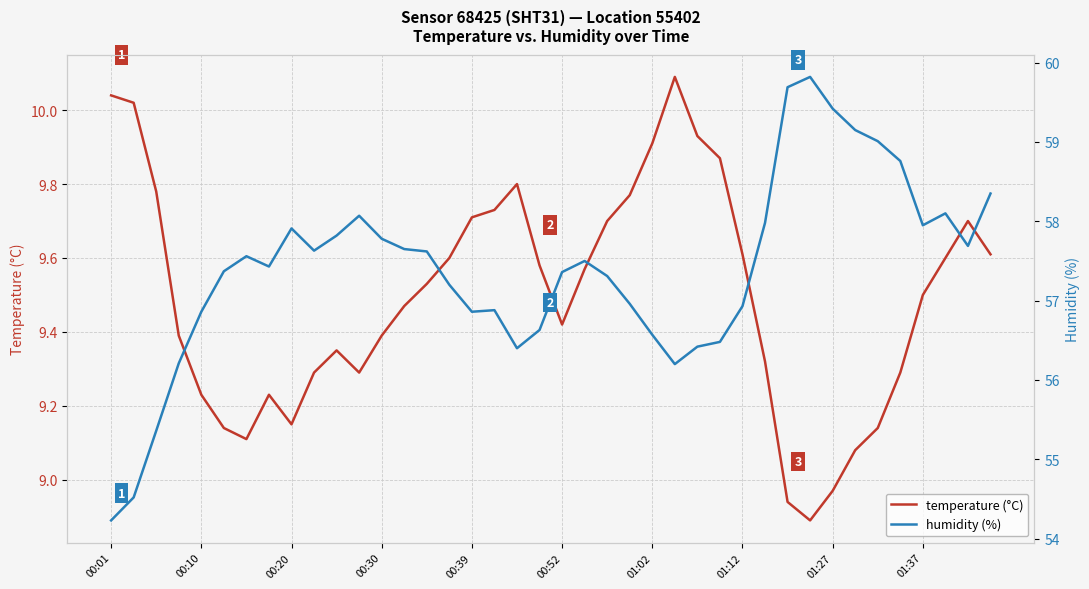

Is this an area chart (filled region under the line)?

No